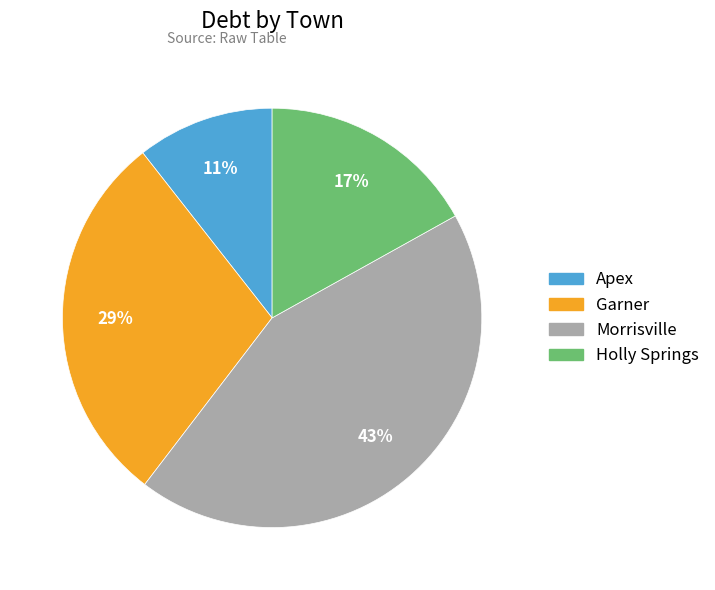

Combined, do Apex and Morrisville account for over 50%?

Yes